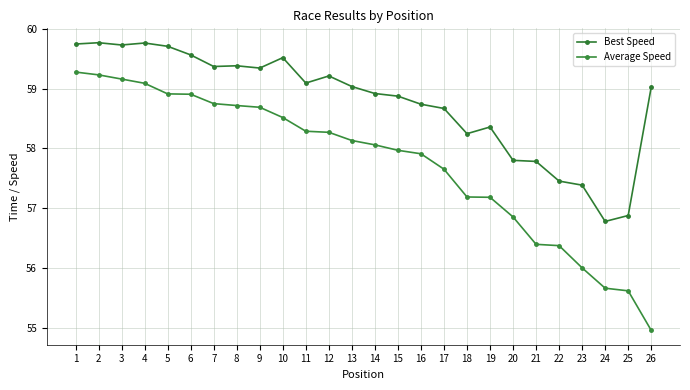

How many lines are shown in the chart?

2